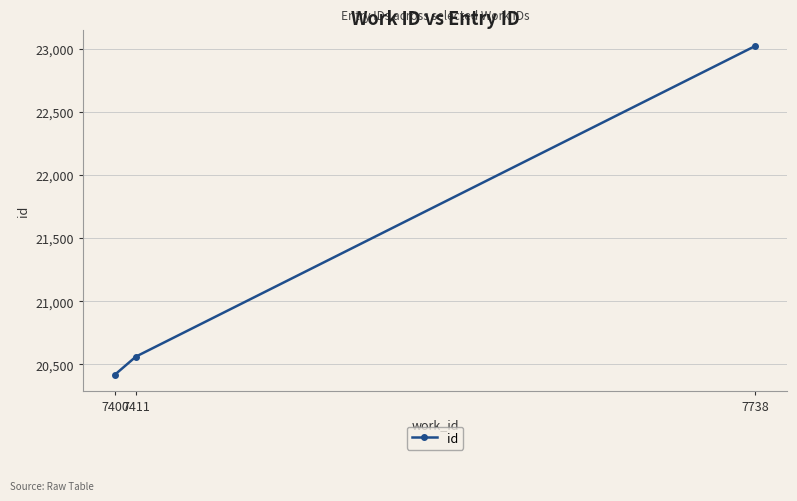

Reading left to right, list all the values displayed in this chart.

7400=20420	7411=20562	7738=23021